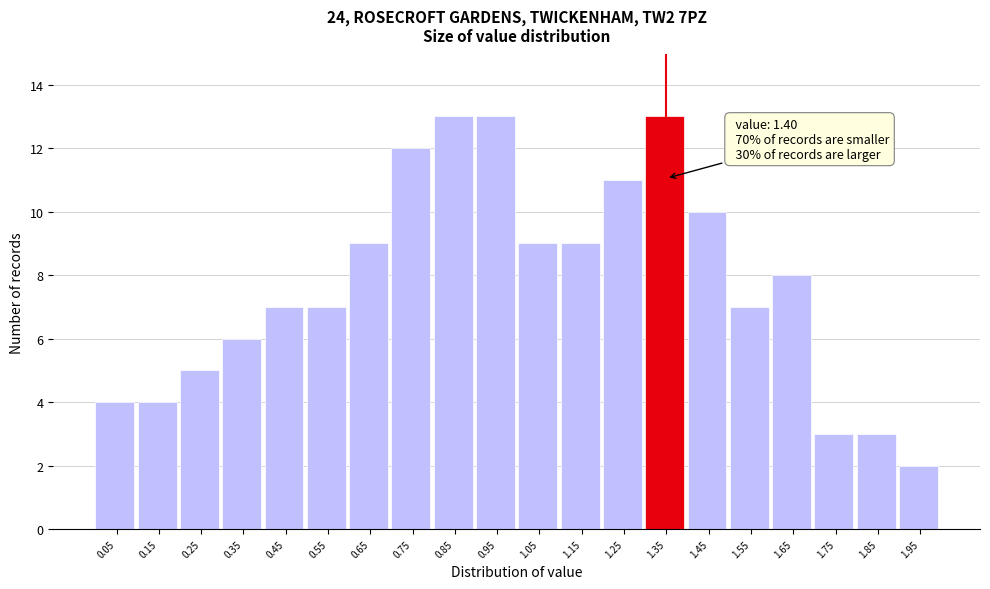

Reading right to left, extract all data points from this chart.

2	3	3	8	7	10	13	11	9	9	13	13	12	9	7	7	6	5	4	4